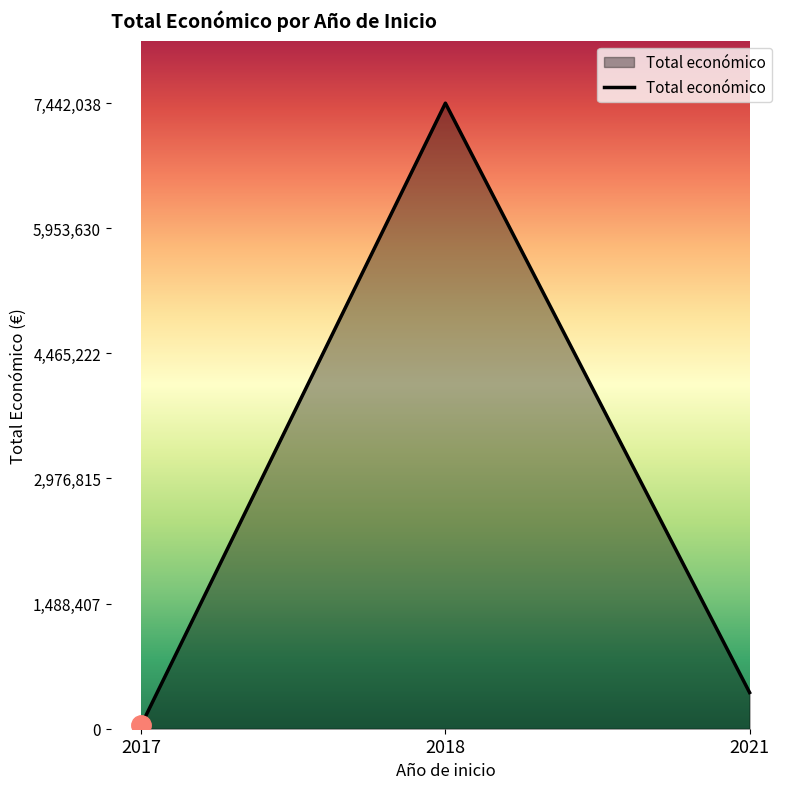

Rank the categories by value from lowest to highest.

2017, 2021, 2018